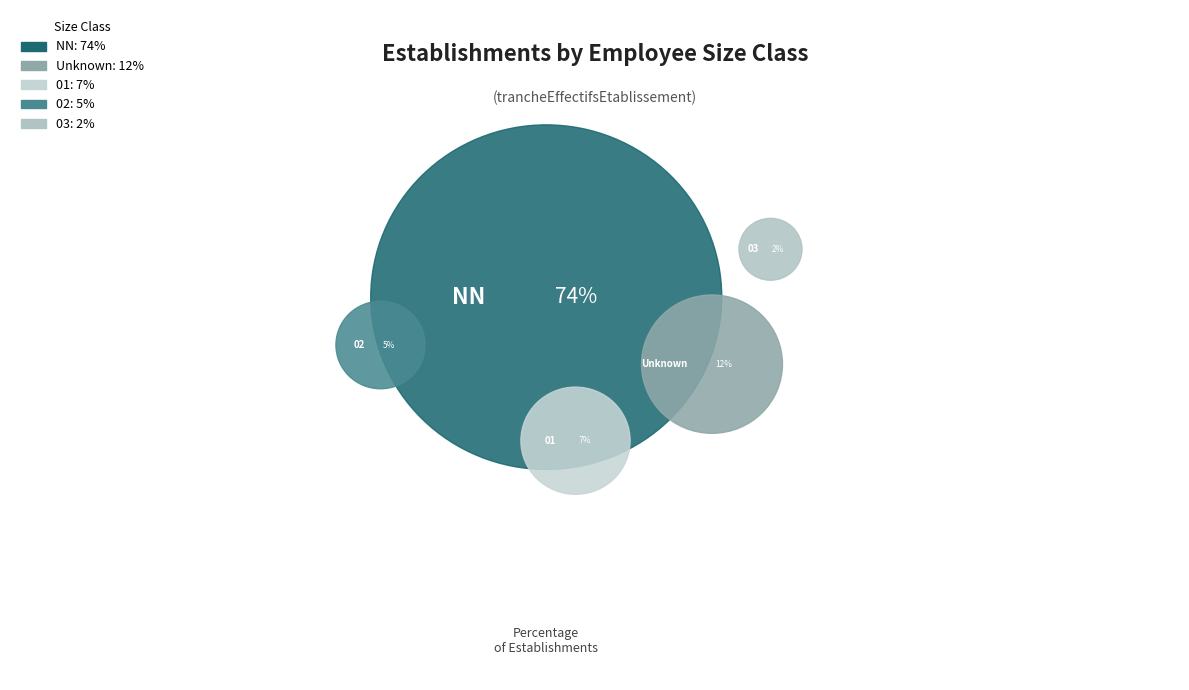

Count the number of slices in the pie.

5